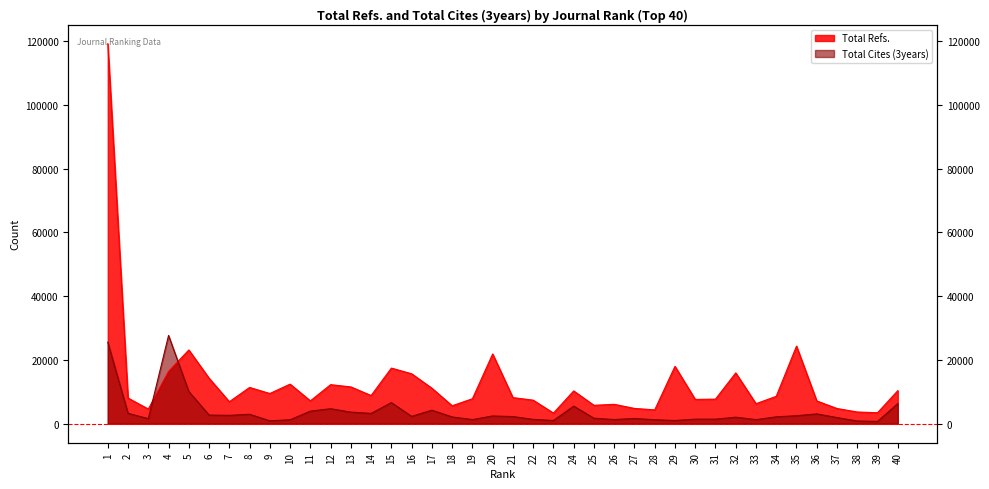

Which series has the largest total across all categories?

Total Refs.